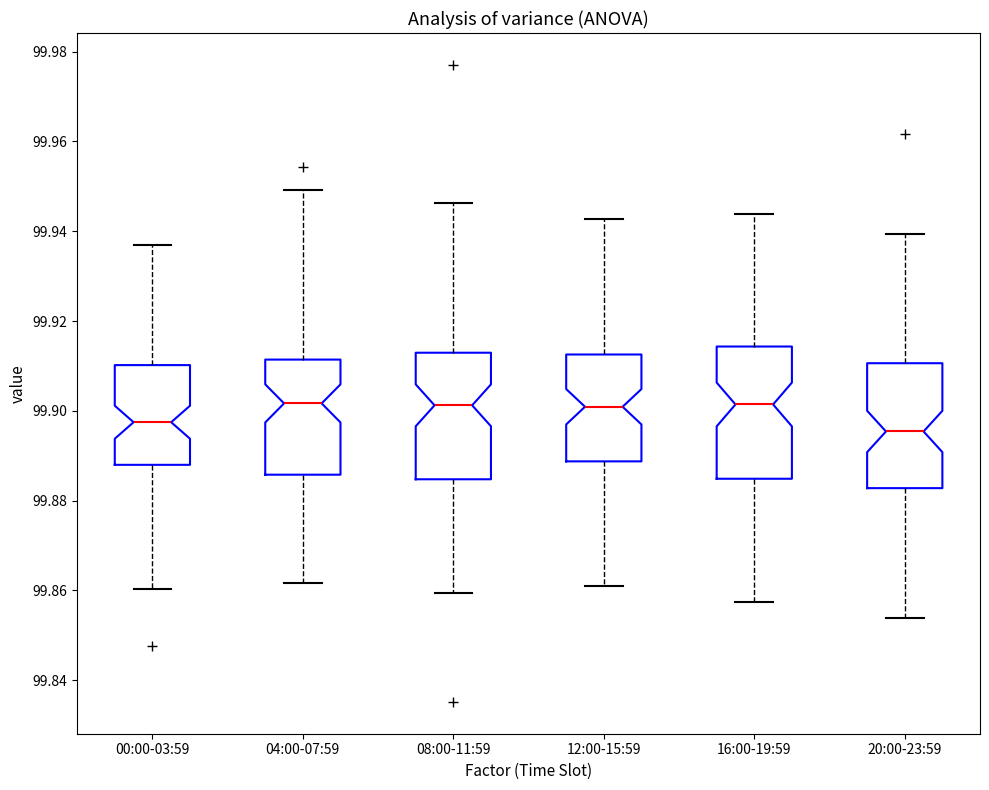

Reading left to right, read every box against the y-axis: the position of its median line, the range the box covers, and the ends of its whiskers. The values are not printed on the chart, so give them approximately, as read against the axis.

00:00-03:59: median 99.898, box 99.888 to 99.910, whiskers 99.860 to 99.938
04:00-07:59: median 99.902, box 99.886 to 99.912, whiskers 99.862 to 99.950
08:00-11:59: median 99.902, box 99.884 to 99.912, whiskers 99.860 to 99.946
12:00-15:59: median 99.900, box 99.888 to 99.912, whiskers 99.860 to 99.942
16:00-19:59: median 99.902, box 99.884 to 99.914, whiskers 99.858 to 99.944
20:00-23:59: median 99.896, box 99.882 to 99.910, whiskers 99.854 to 99.940